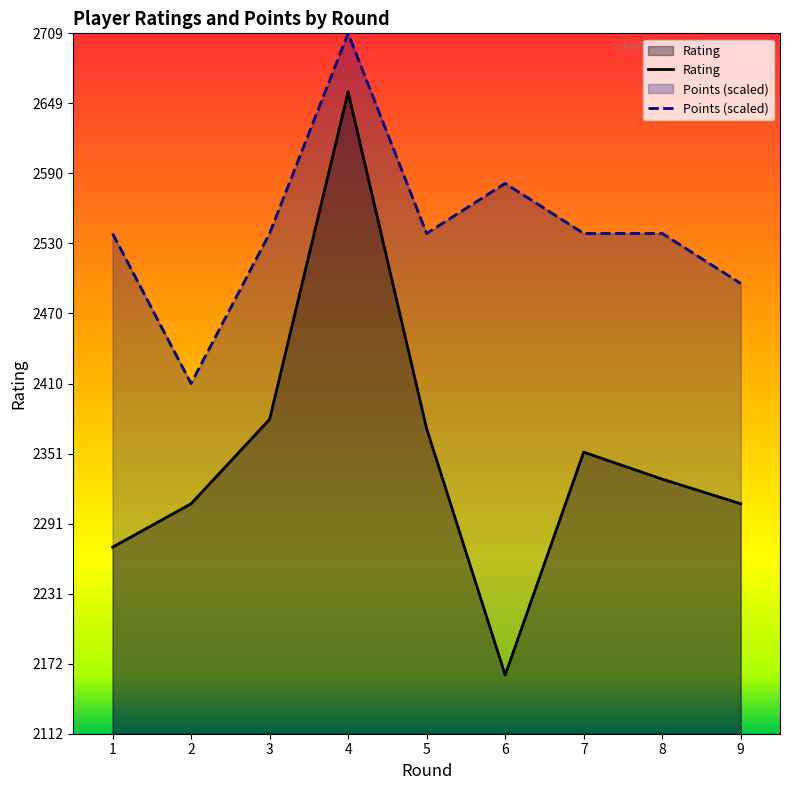

Is it true that Points equals 2538.4 at 1?

True